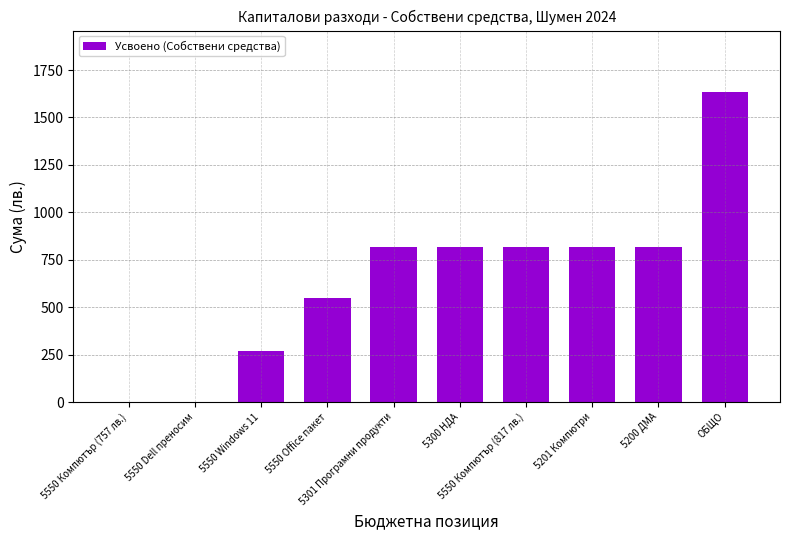

What is the greatest value displayed?

1632